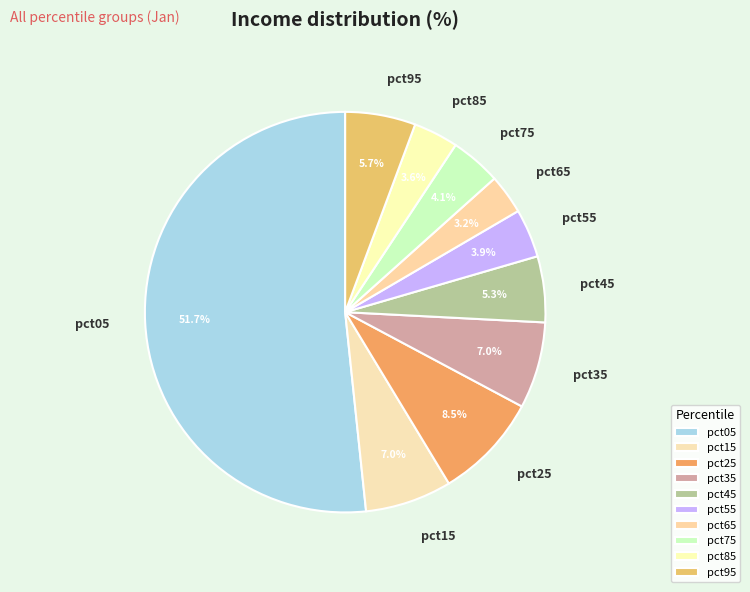

What is the largest slice in the pie chart?

pct05